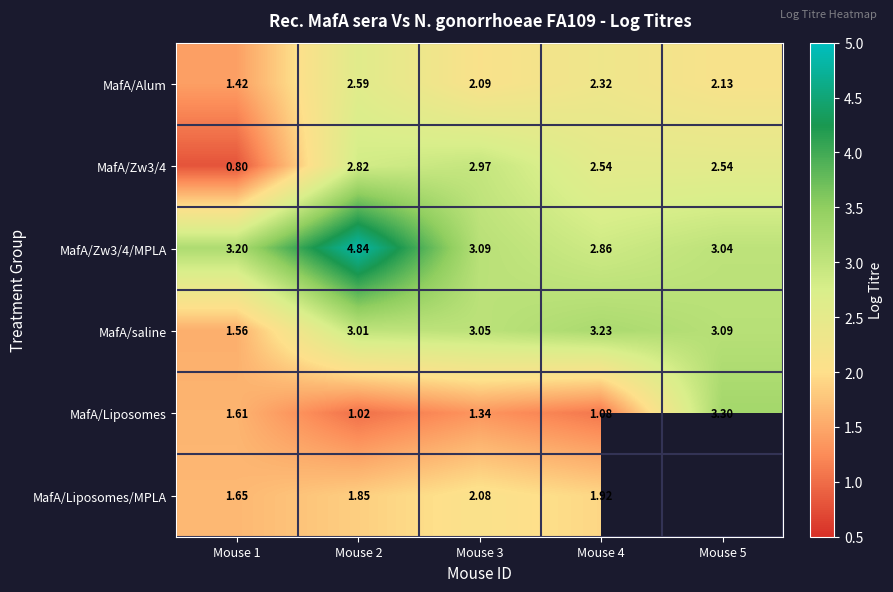

Is the value of MafA/Liposomes at Mouse 5 greater than the value of MafA/Alum at Mouse 1?

Yes